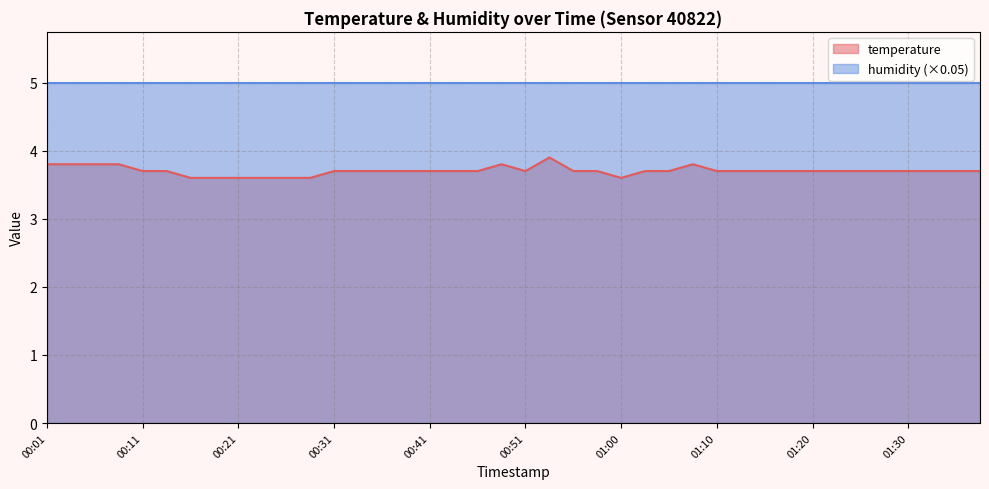

What is the label of the 26th point from the right?

00:36